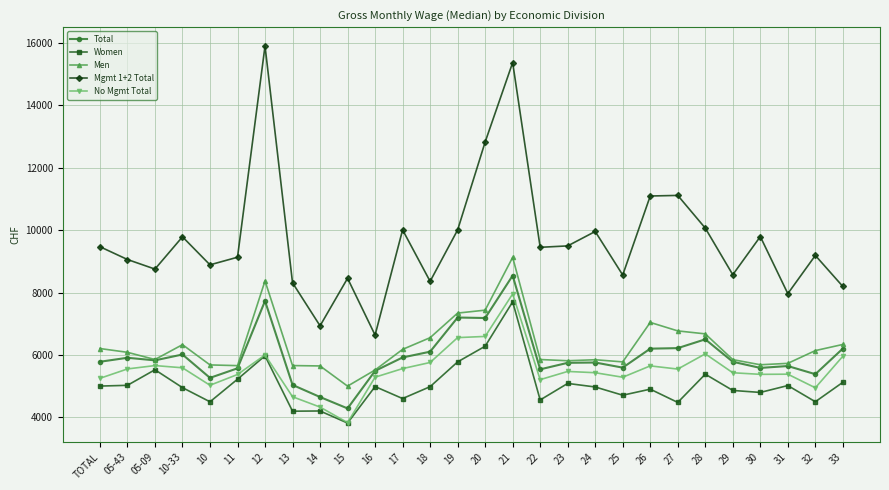

True or false: Mgmt 1+2 Total and Men intersect in this chart.

False